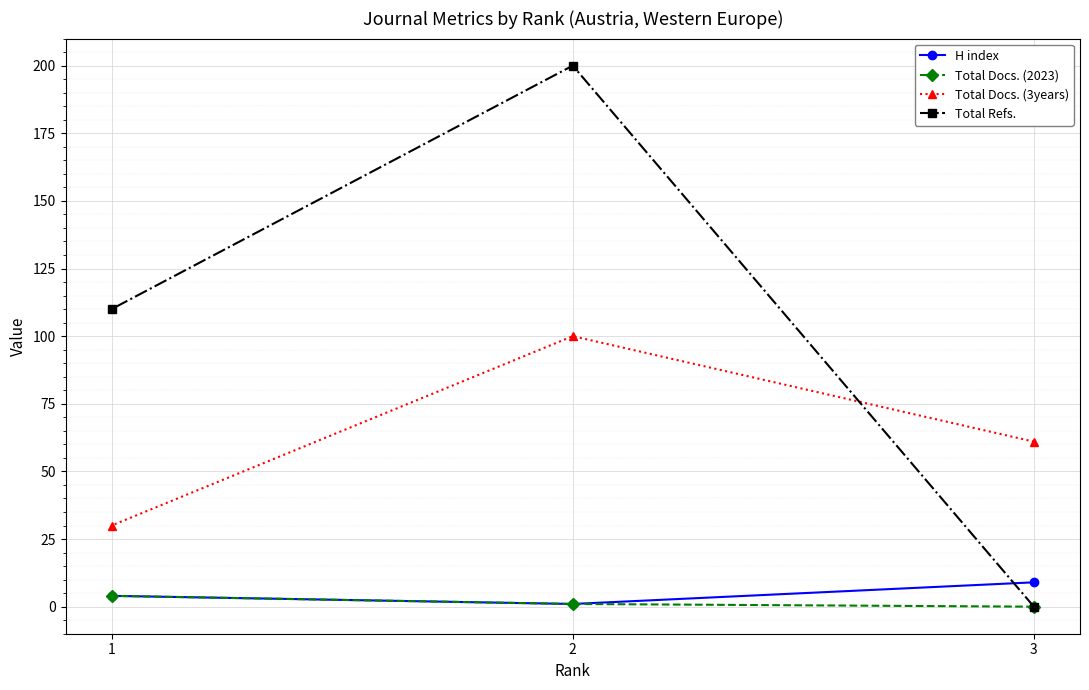

Where is Total Refs. nearest to the value 100?

1